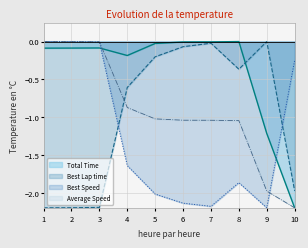

Where do Total Time and Average Speed first cross each other?

3 and 4